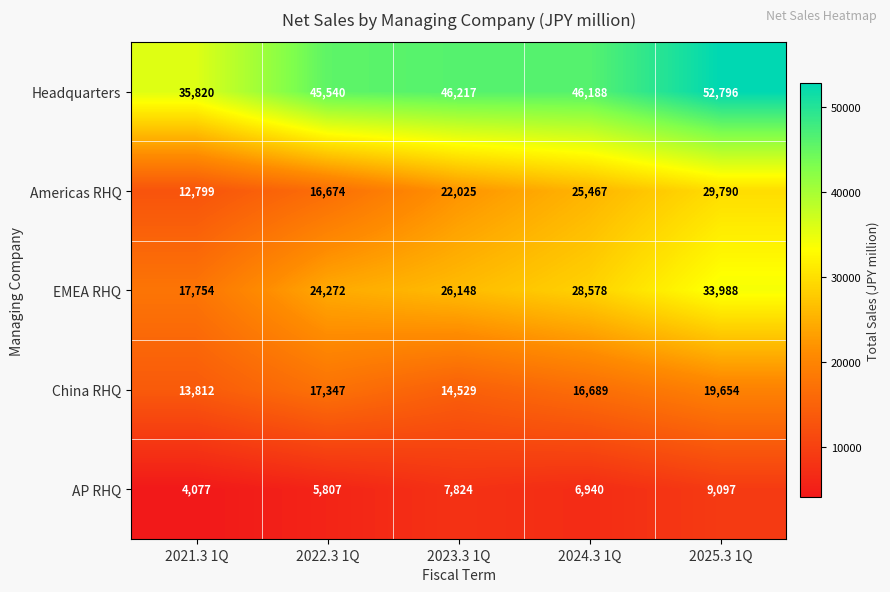

Rank the series at 2023.3 1Q from lowest to highest value.

AP RHQ, China RHQ, Americas RHQ, EMEA RHQ, Headquarters